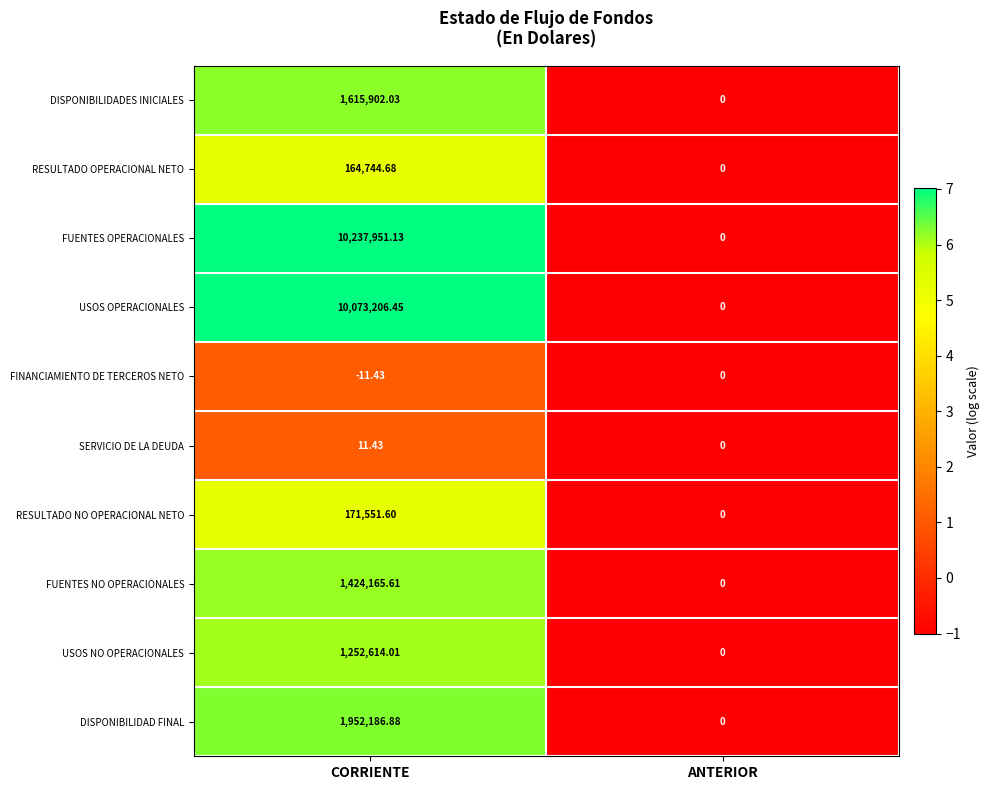

At which category is the sum across all series the highest?

CORRIENTE